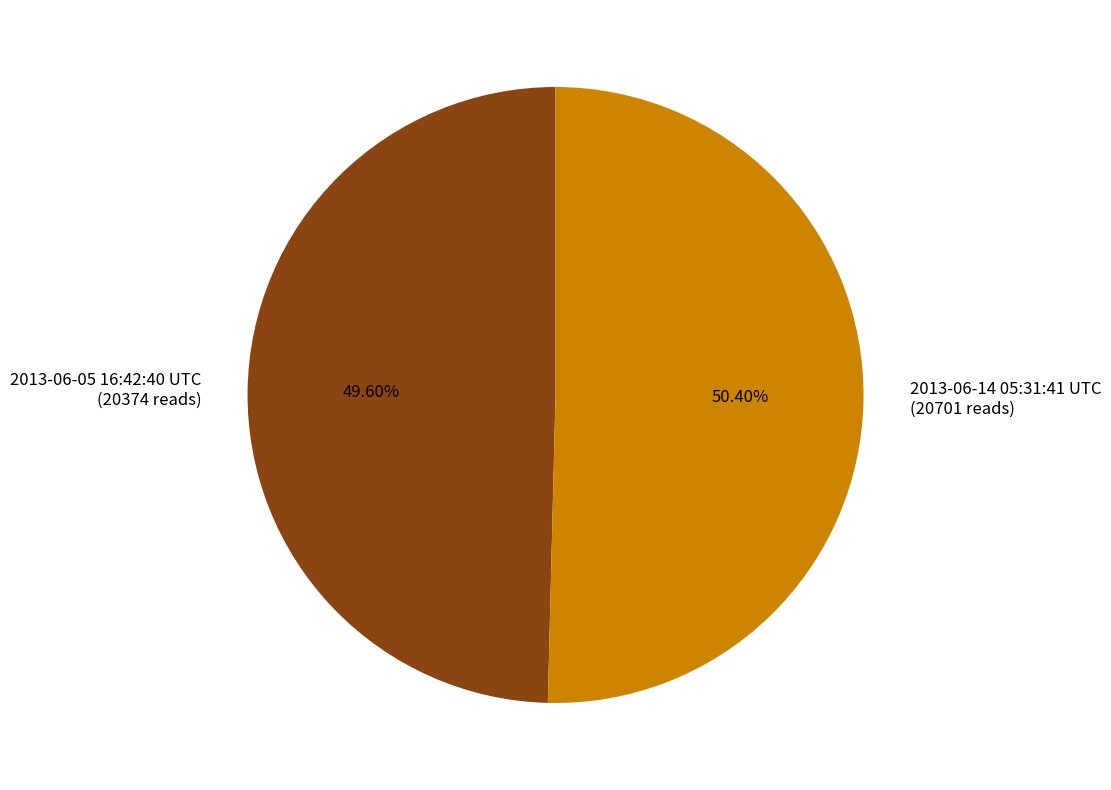

Combined, what portion of the pie is 2013-06-05 16:42:40 UTC and 2013-06-14 05:31:41 UTC?

100.0%